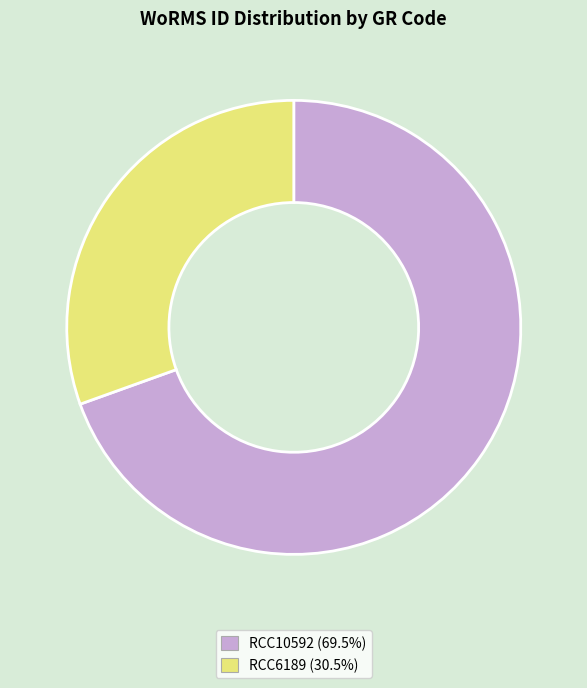

Which slice is the largest?

RCC10592